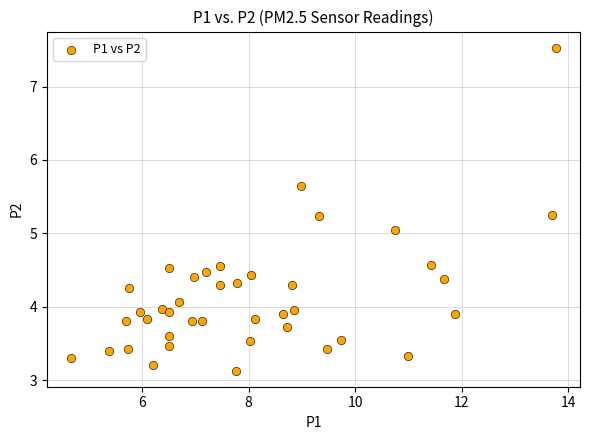

What is the range of X values (max minus min)?

9.1